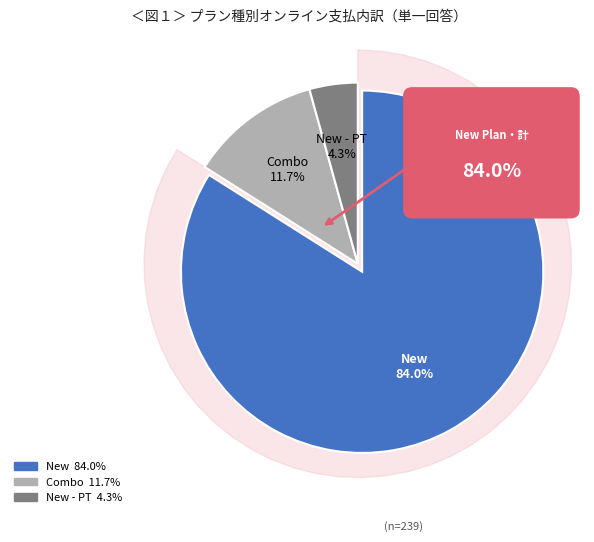

Which category has the biggest portion of the pie?

New